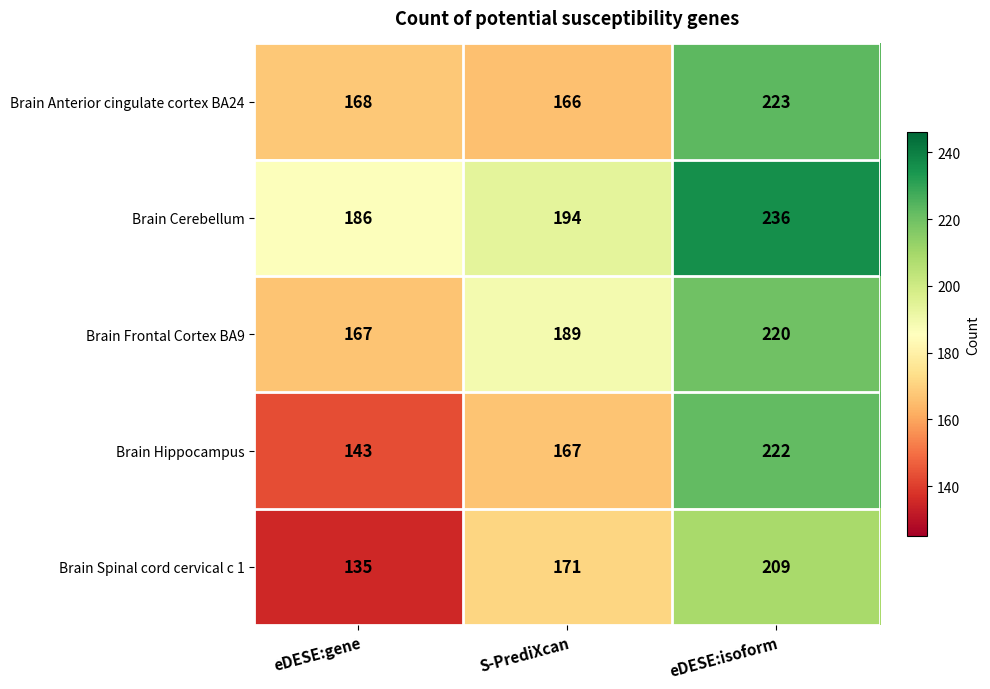

What is the sum of the Brain Frontal Cortex BA9 values at eDESE:gene and S-PrediXcan?

356